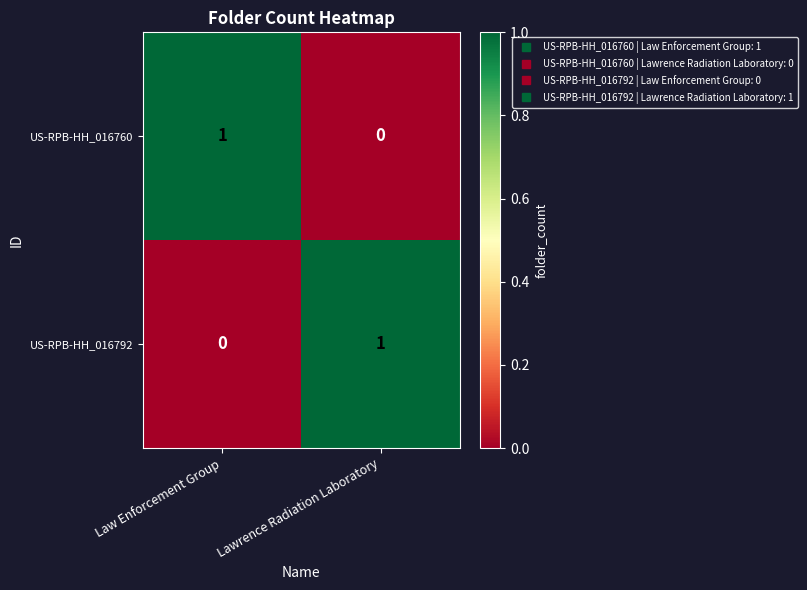

Where is US-RPB-HH_016792 nearest to the value 0?

Law Enforcement Group